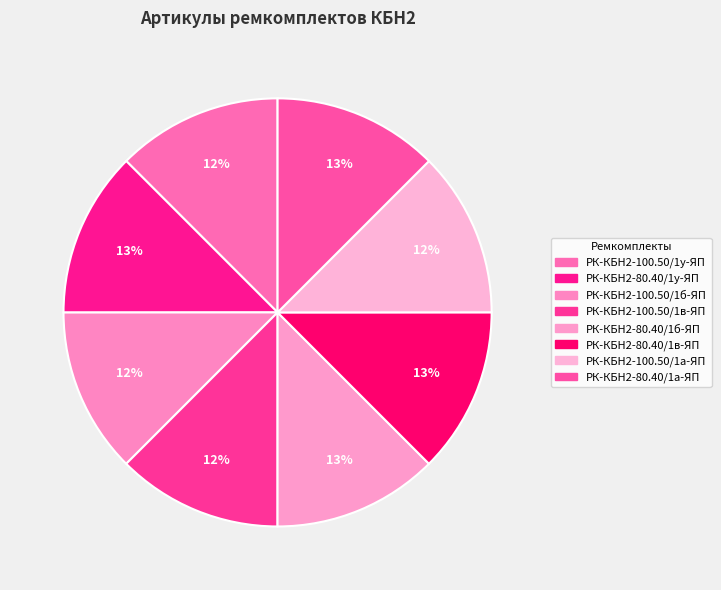

Which slice is the largest?

РК-КБН2-80.40/1у-ЯП